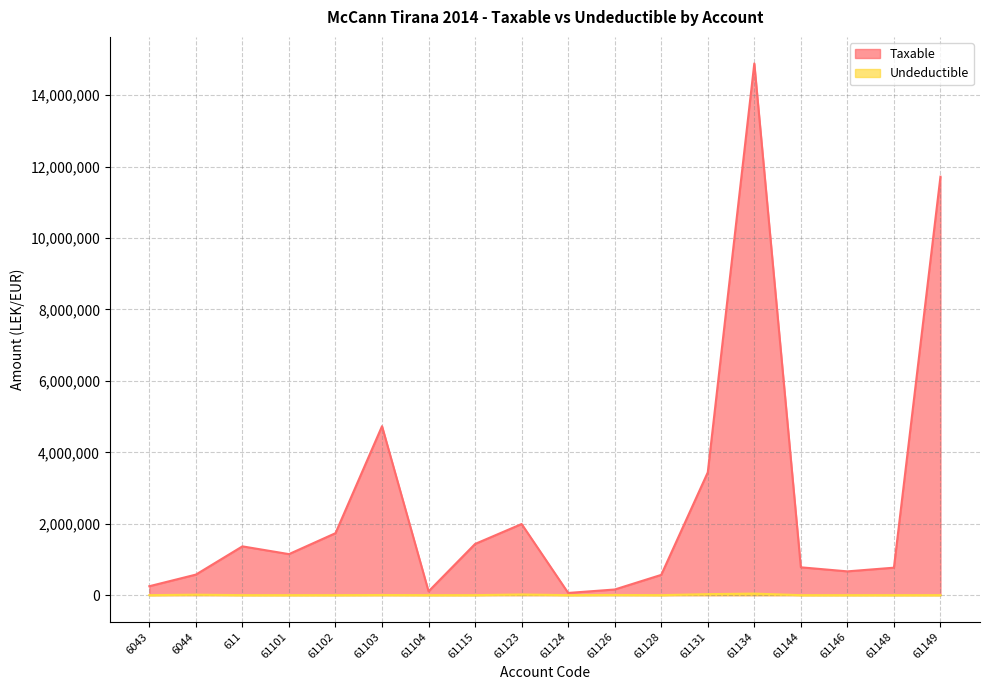

What are all the series names shown in the legend?

Taxable, Undeductible